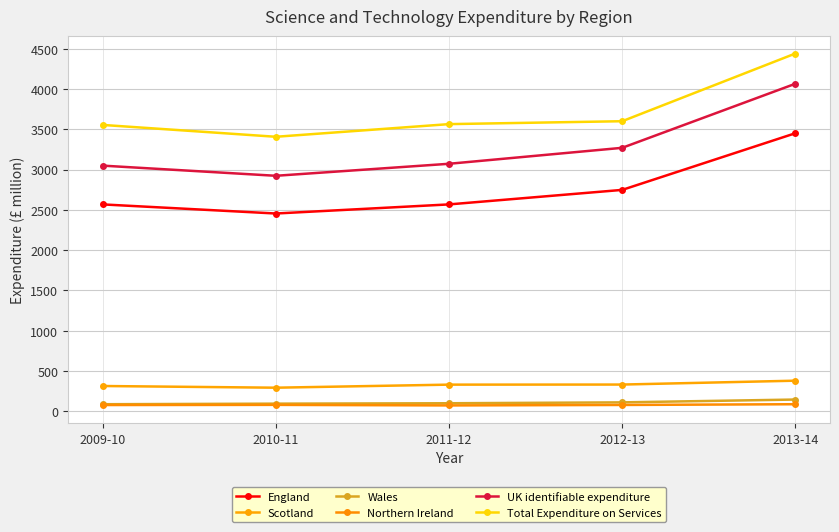

What is the total value across all series at 2013-14?

12567